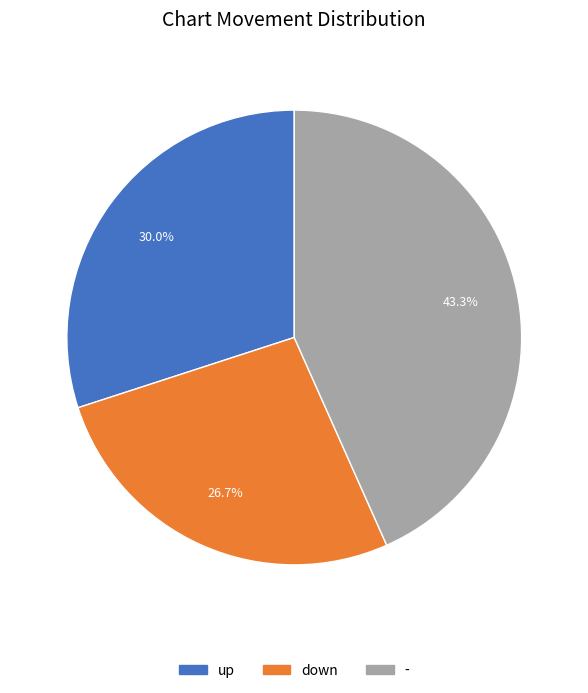

Which has a higher value, down or -?

-